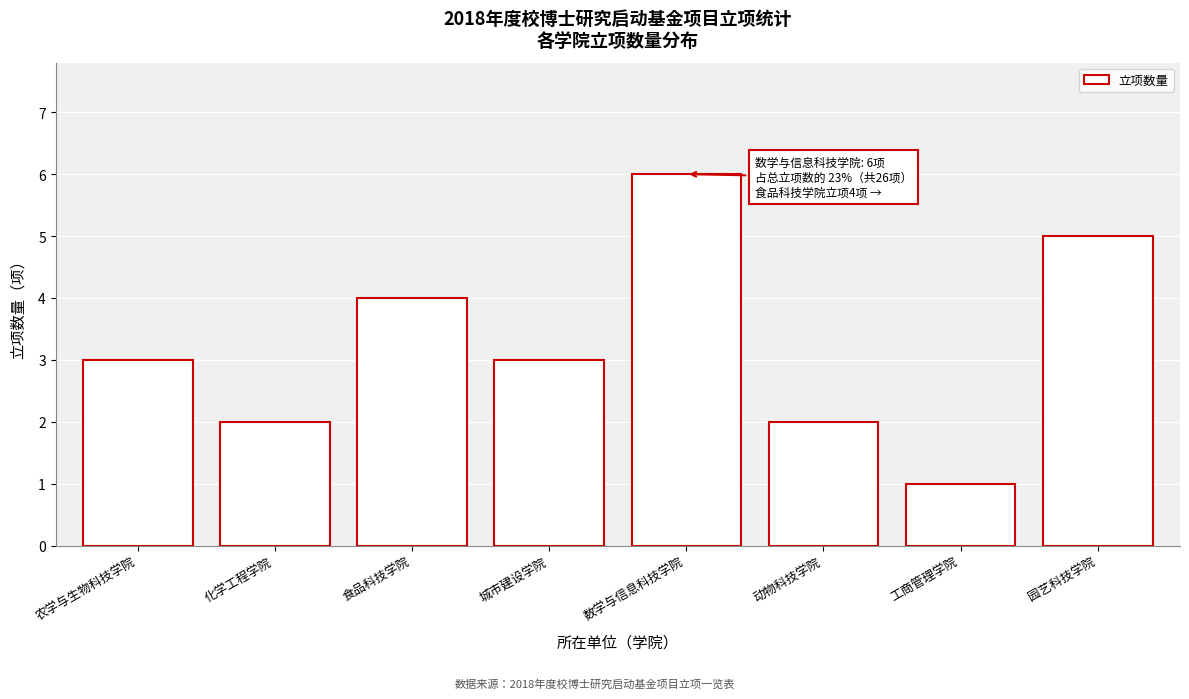

Reading left to right, what are all the values shown in this chart?

农学与生物科技学院=3	化学工程学院=2	食品科技学院=4	城市建设学院=3	数学与信息科技学院=6	动物科技学院=2	工商管理学院=1	园艺科技学院=5